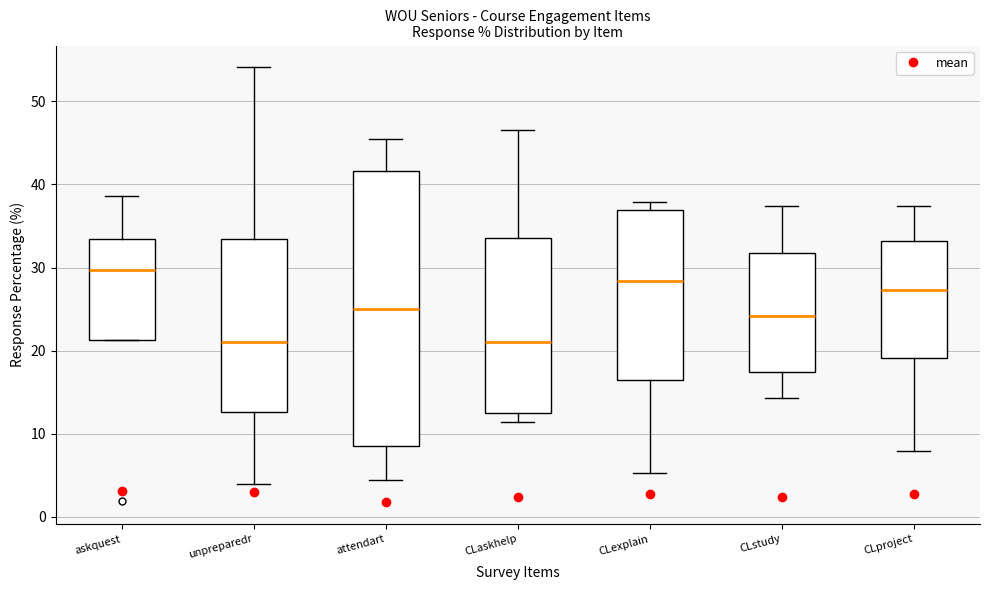

Where is the lower edge of the box for askquest on the y-axis? The values are not printed on the chart, so give them approximately, as read against the axis.

21